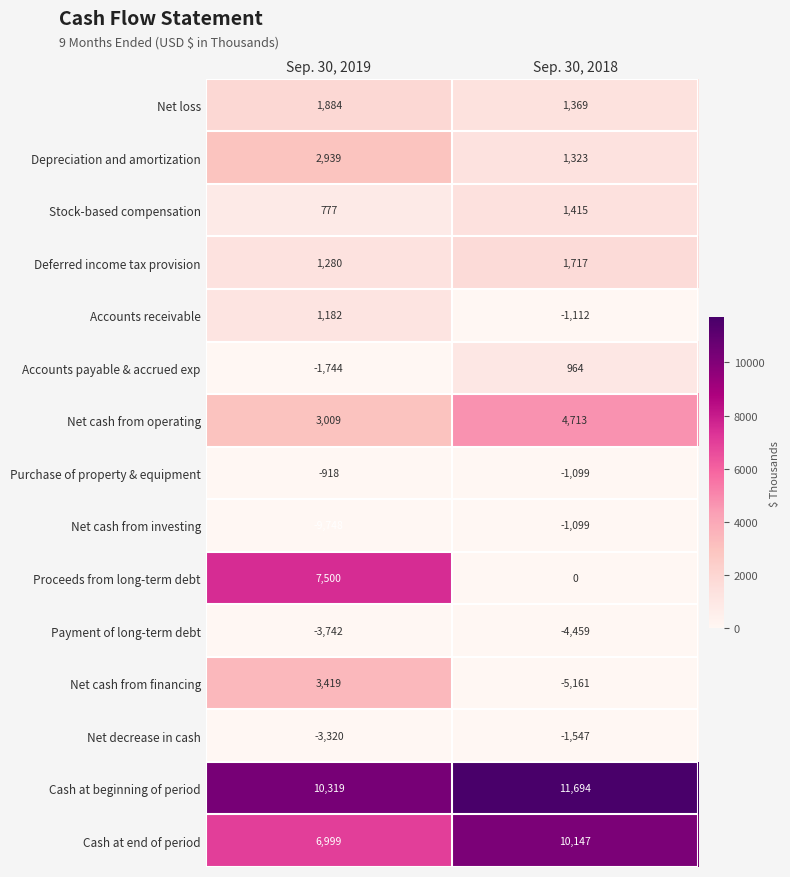

What is the sum of the Net loss values at Sep. 30, 2018 and Sep. 30, 2019?

3253